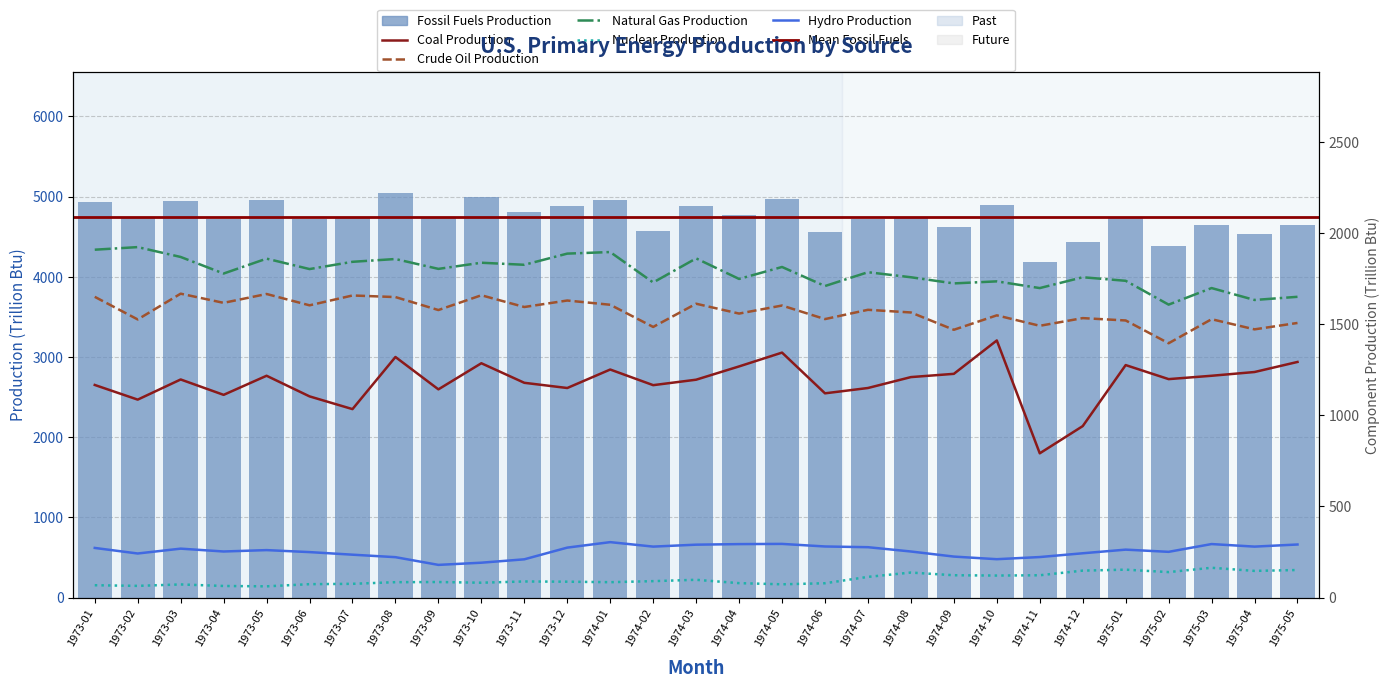

What is the label of the 24th bar from the left?

1974-12